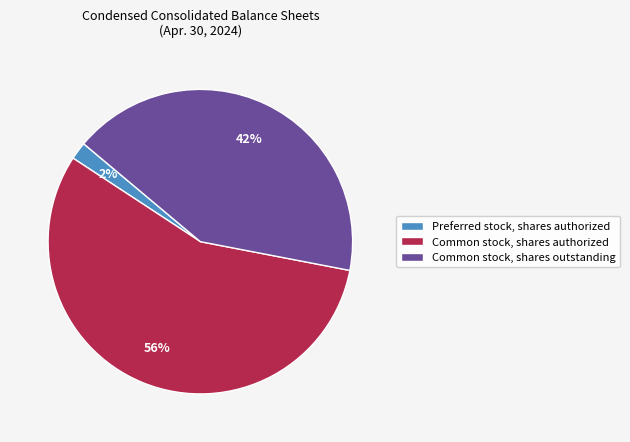

Is it true that Preferred stock, shares authorized is 2% of the pie?

True